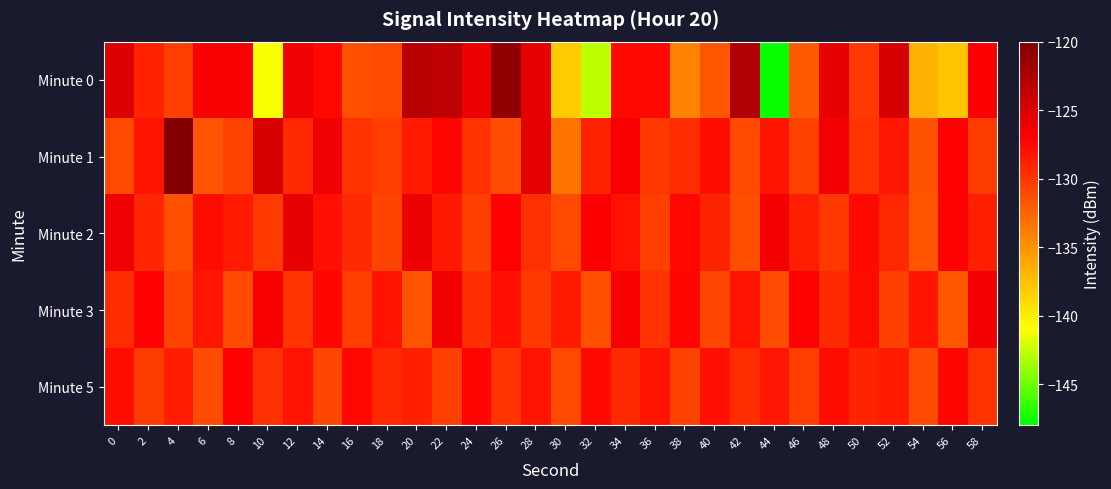

Between 10 and 20, which series saw the biggest shift?

Minute 0